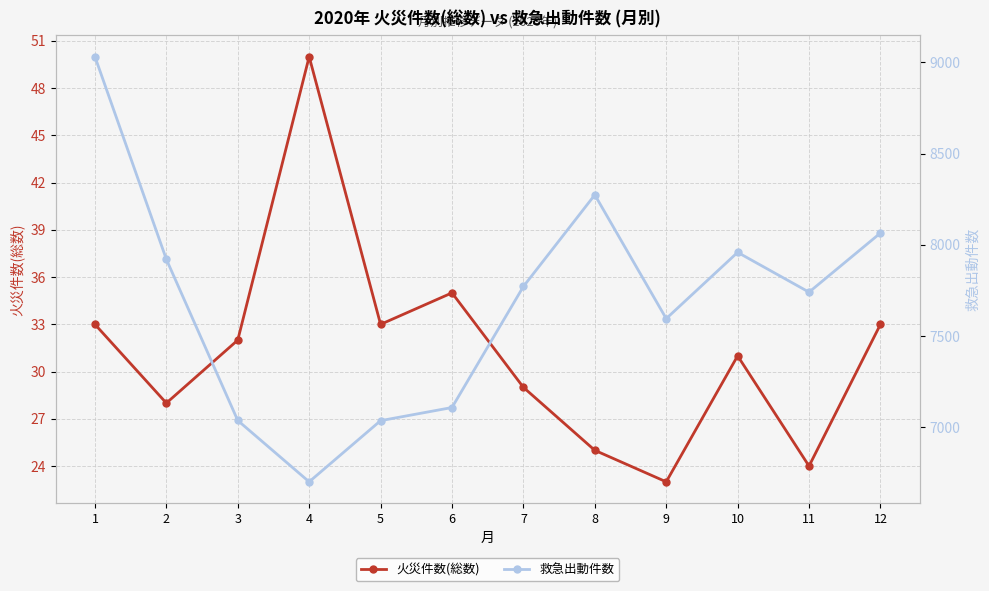

Is it true that 救急出動件数 equals 11318 at 6?

False